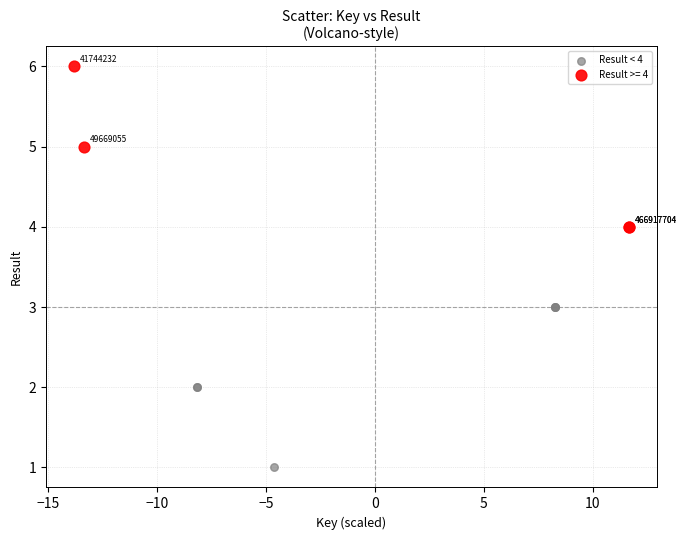

Which series reaches the minimum Y coordinate?

Result < 4